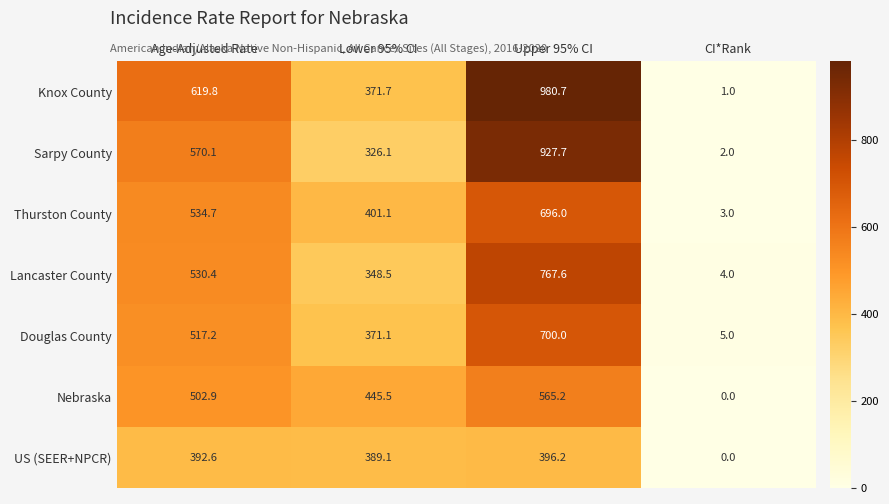

Where does the Knox County series first go above 619?

Age-Adjusted Rate